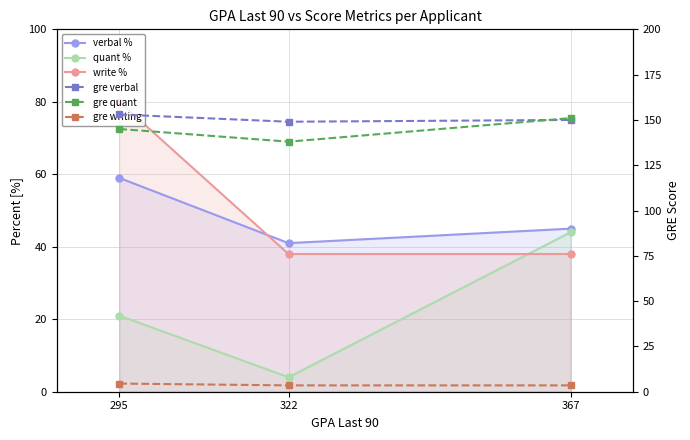

What is the highest value of the gre quant series?

151.0